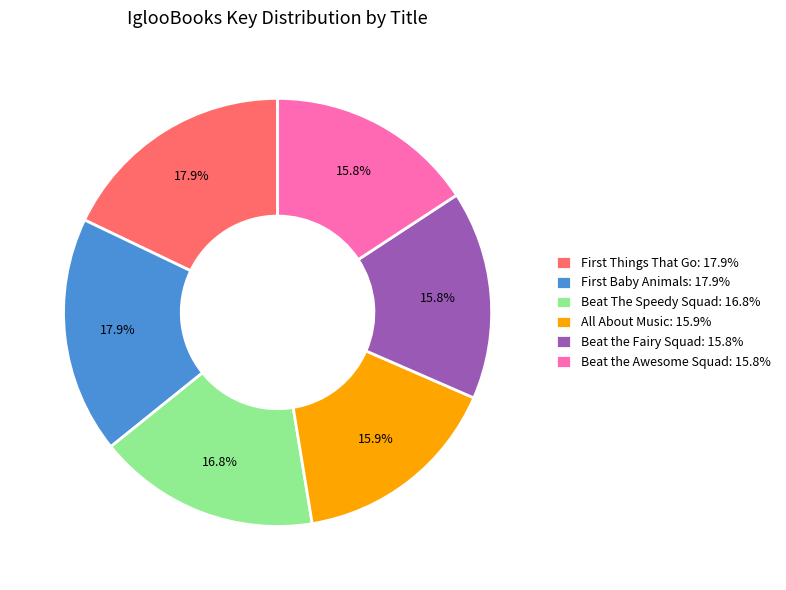

To the nearest percent, what percentage of the pie is Beat The Speedy Squad?

17%